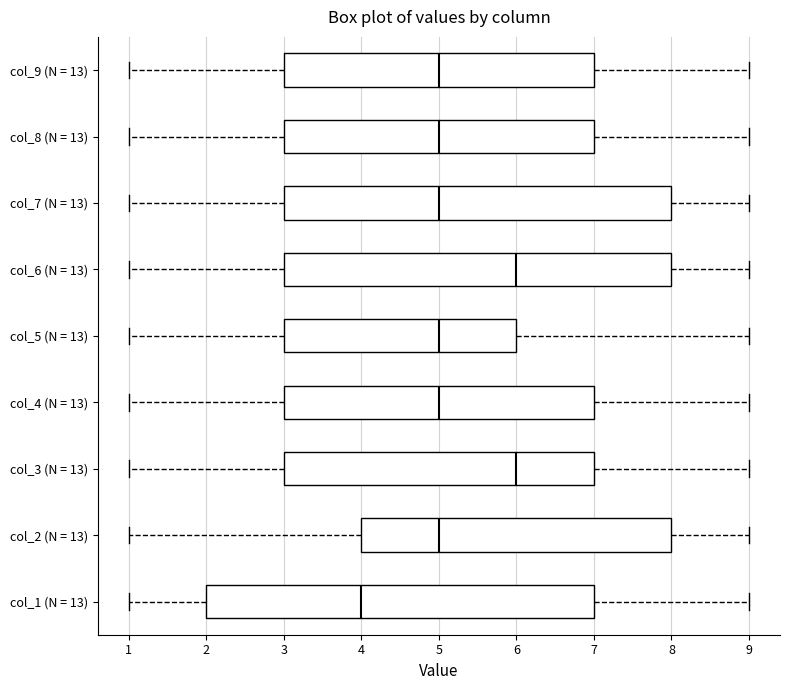

Reading bottom to top, transcribe this box plot: for each box, give where its median line is, the range the box spans, and where its two whiskers end, as read against the x-axis. The values are not printed on the chart, so give them approximately, as read against the axis.

col_1 (N = 13): median 4, box 2 to 7, whiskers 1 to 9
col_2 (N = 13): median 5, box 4 to 8, whiskers 1 to 9
col_3 (N = 13): median 6, box 3 to 7, whiskers 1 to 9
col_4 (N = 13): median 5, box 3 to 7, whiskers 1 to 9
col_5 (N = 13): median 5, box 3 to 6, whiskers 1 to 9
col_6 (N = 13): median 6, box 3 to 8, whiskers 1 to 9
col_7 (N = 13): median 5, box 3 to 8, whiskers 1 to 9
col_8 (N = 13): median 5, box 3 to 7, whiskers 1 to 9
col_9 (N = 13): median 5, box 3 to 7, whiskers 1 to 9